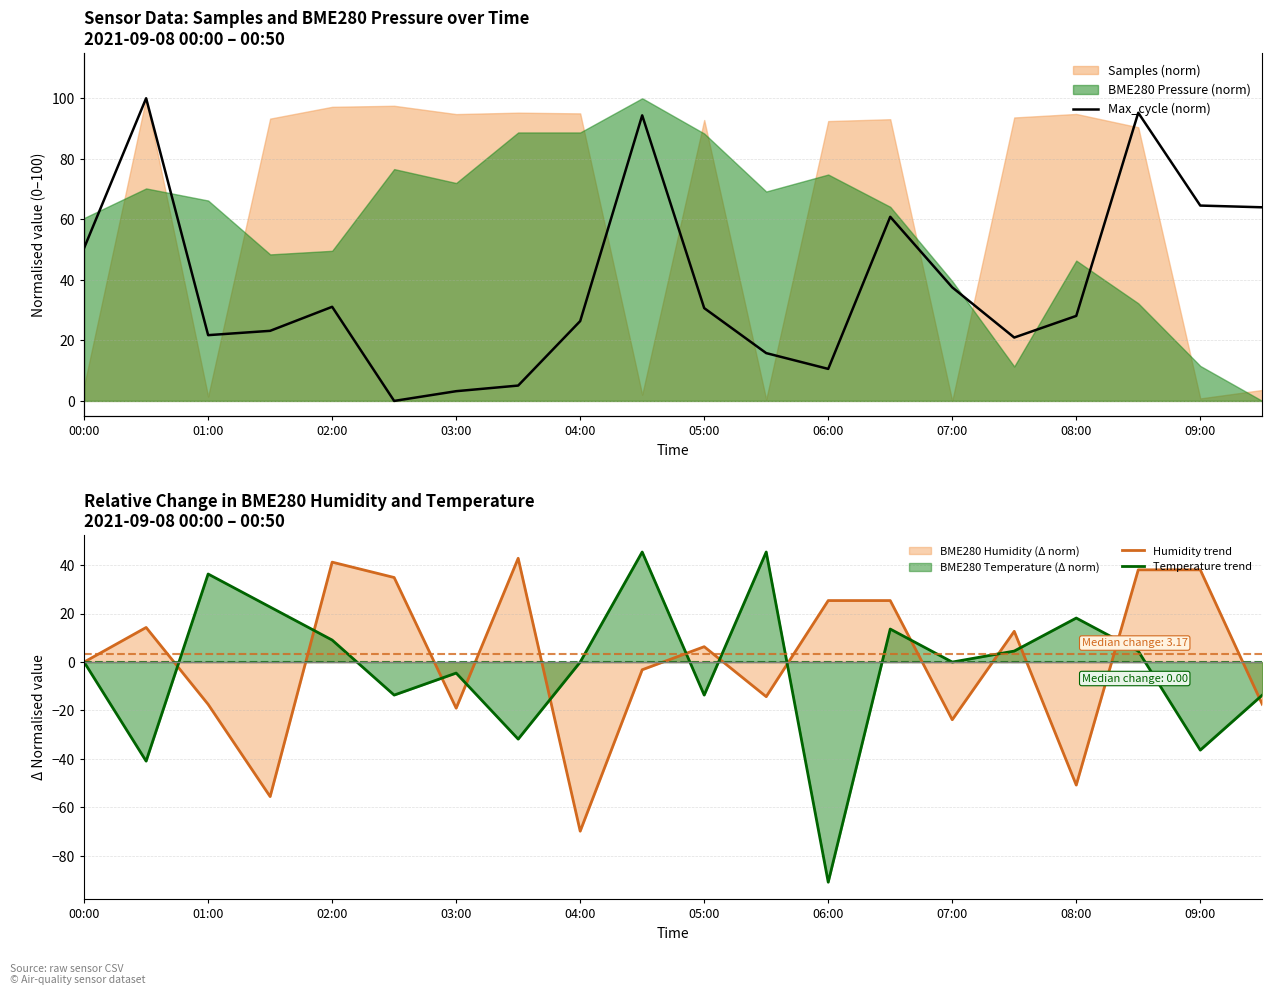

What is the difference between the maximum and minimum values in the Humidity trend series?

112.7